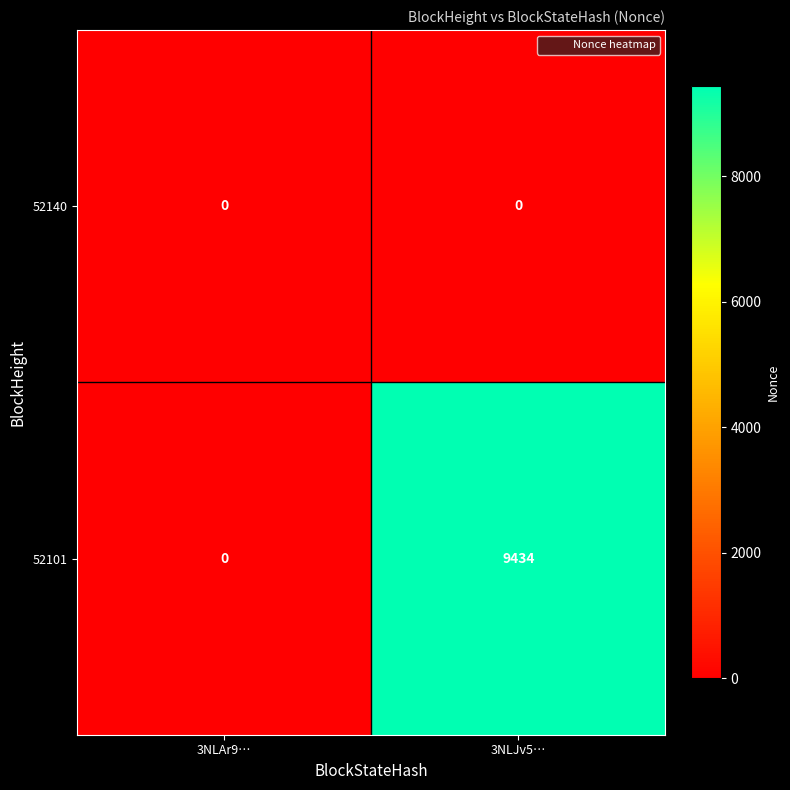

At which label is 52101 closest to 4717?

3NLAr9…